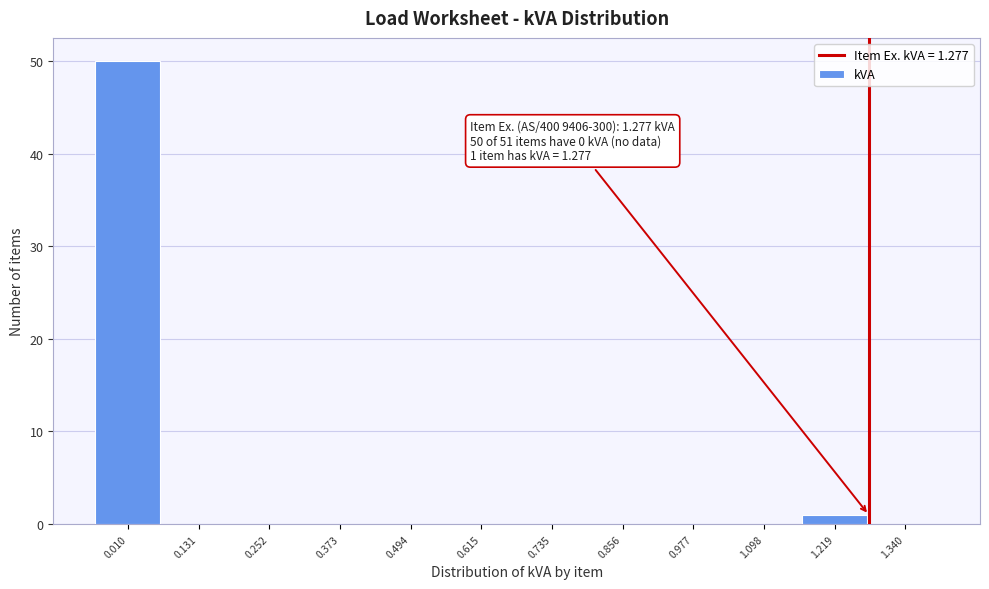

Which range on the x-axis has the tallest bar?

-0.04 to 0.08